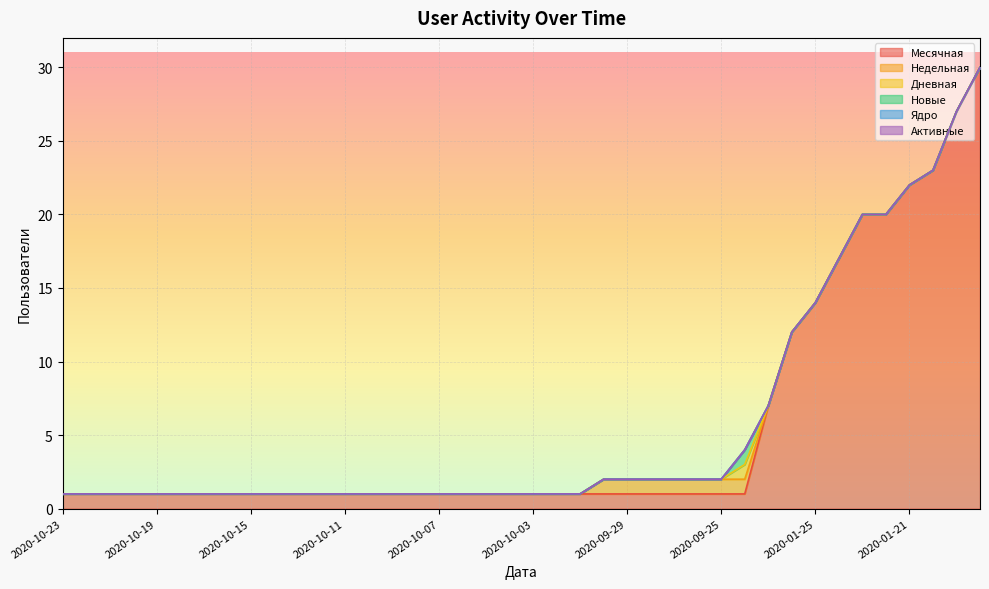

The value of Ядро at 2020-10-23 is 0. True or false?

True